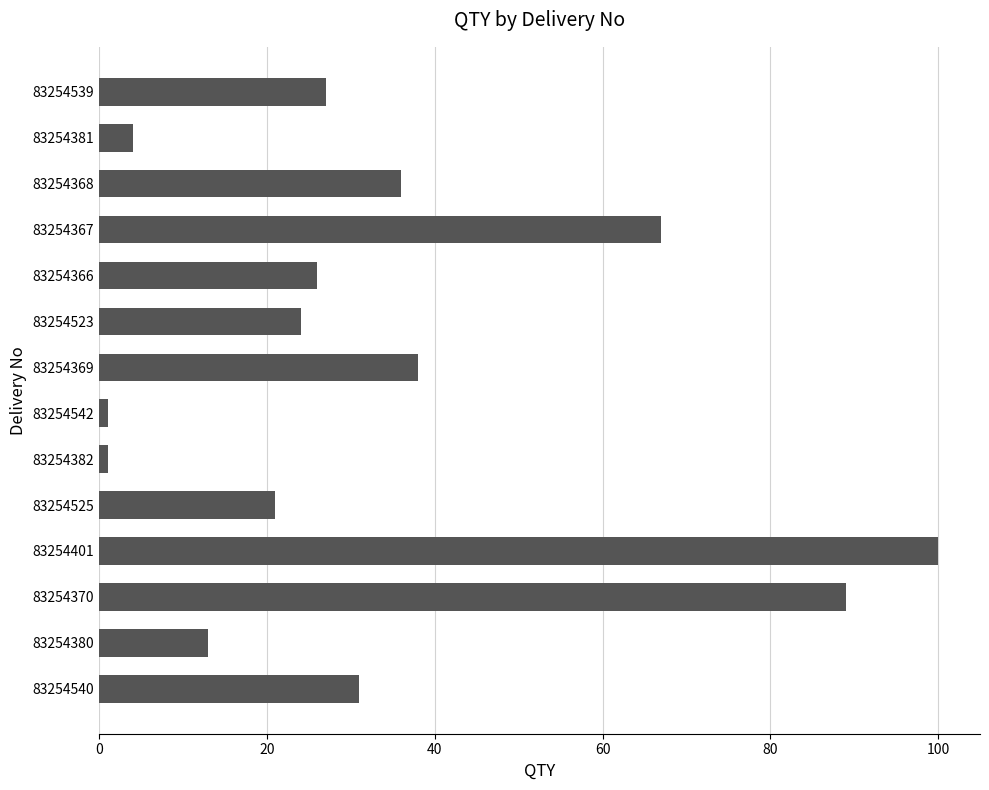

What is the difference between the values at 83254369 and 83254370?

51